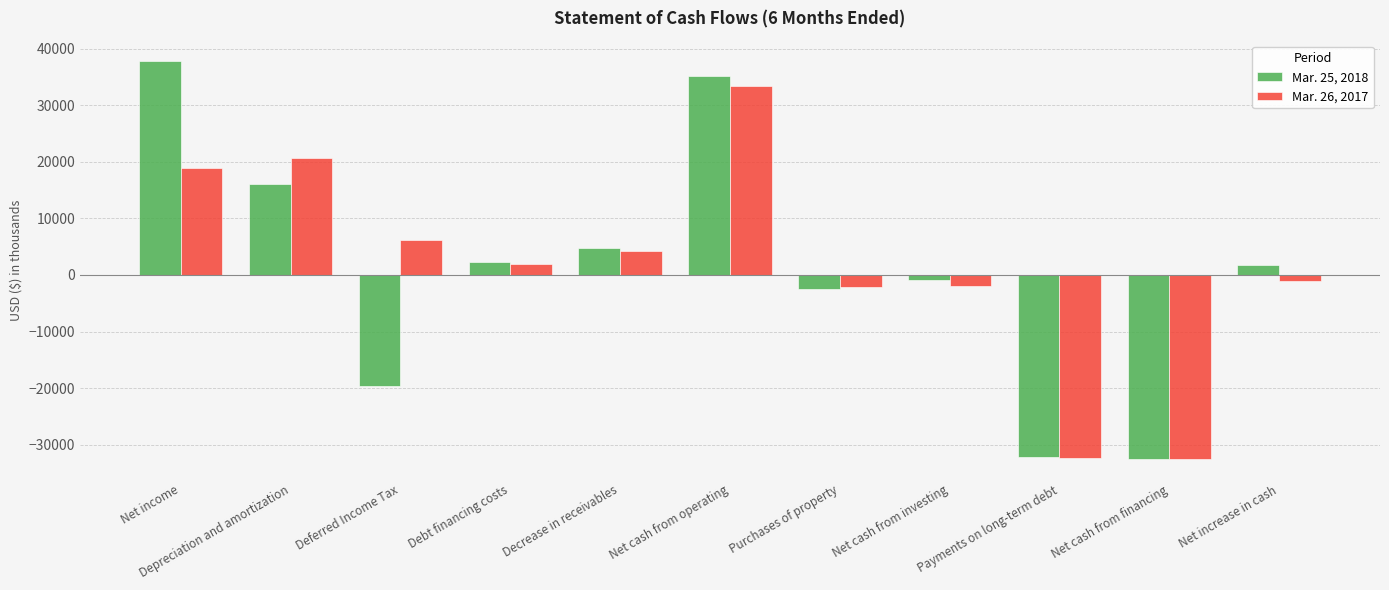

List the series in order of their peak value, lowest first.

Mar. 26, 2017, Mar. 25, 2018